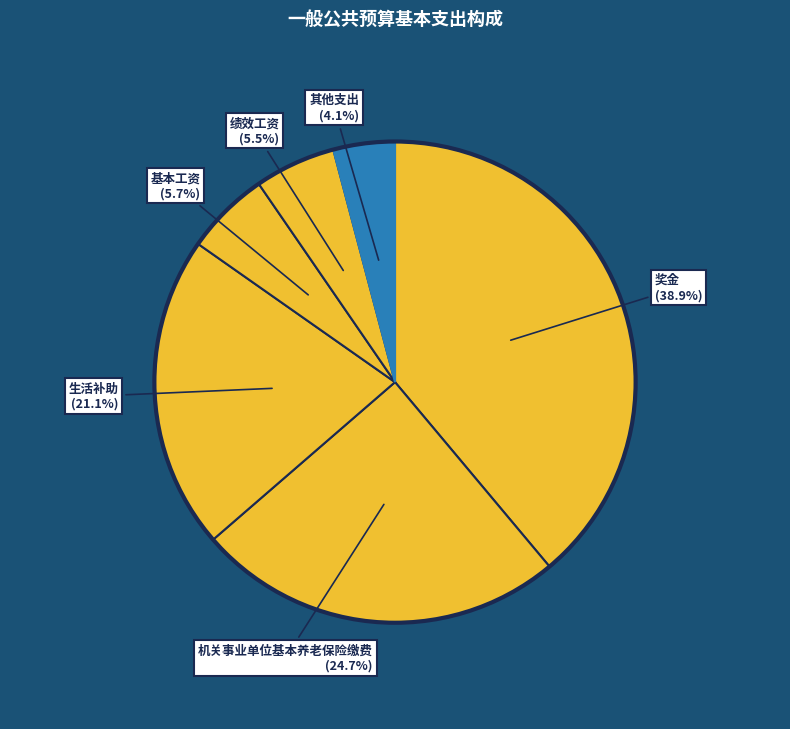

Do 其他支出 and 基本工资 together represent more than half of the pie?

No